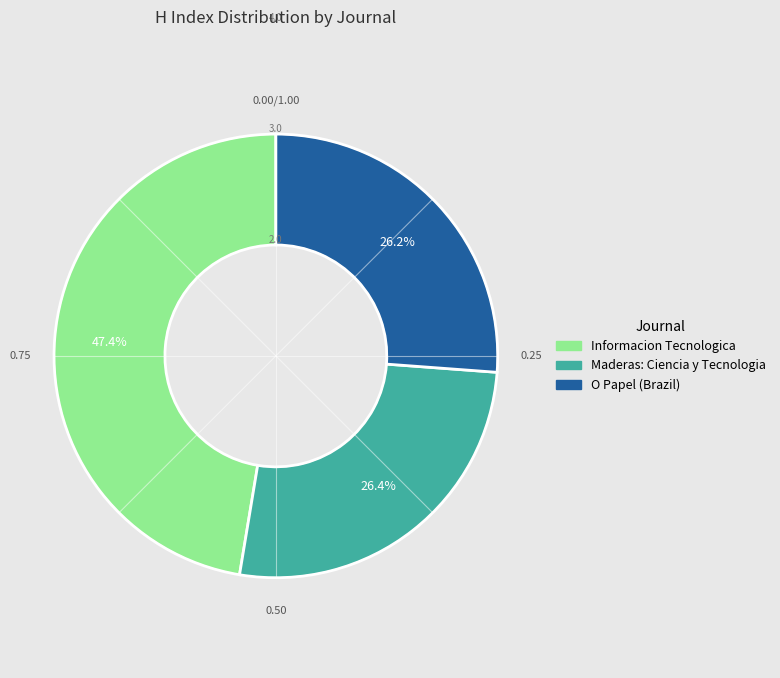

What is the ratio of the value at O Papel (Brazil) to the value at Maderas: Ciencia y Tecnologia?

1.0